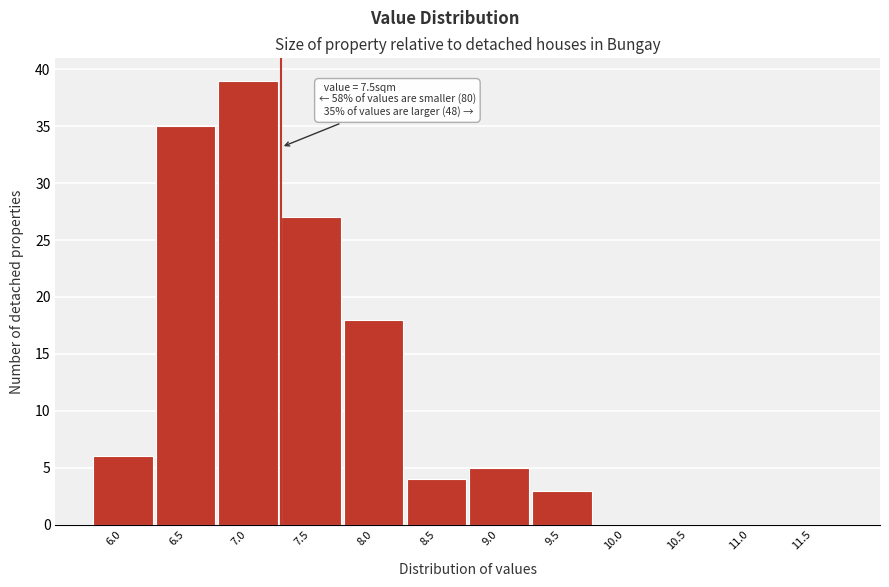

Reading left to right, list all the values displayed in this chart.

6.0=6	6.5=35	7.0=39	7.5=27	8.0=18	8.5=4	9.0=5	9.5=3	10.0=0	10.5=0	11.0=0	11.5=0